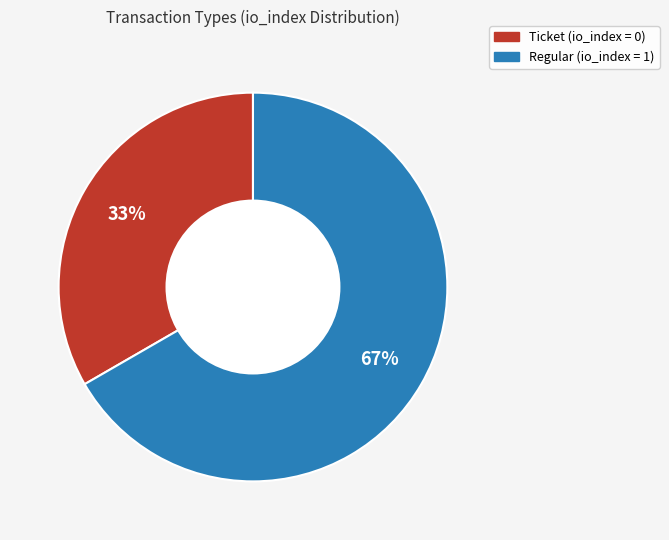

To the nearest percent, what percentage of the pie is Regular?

67%